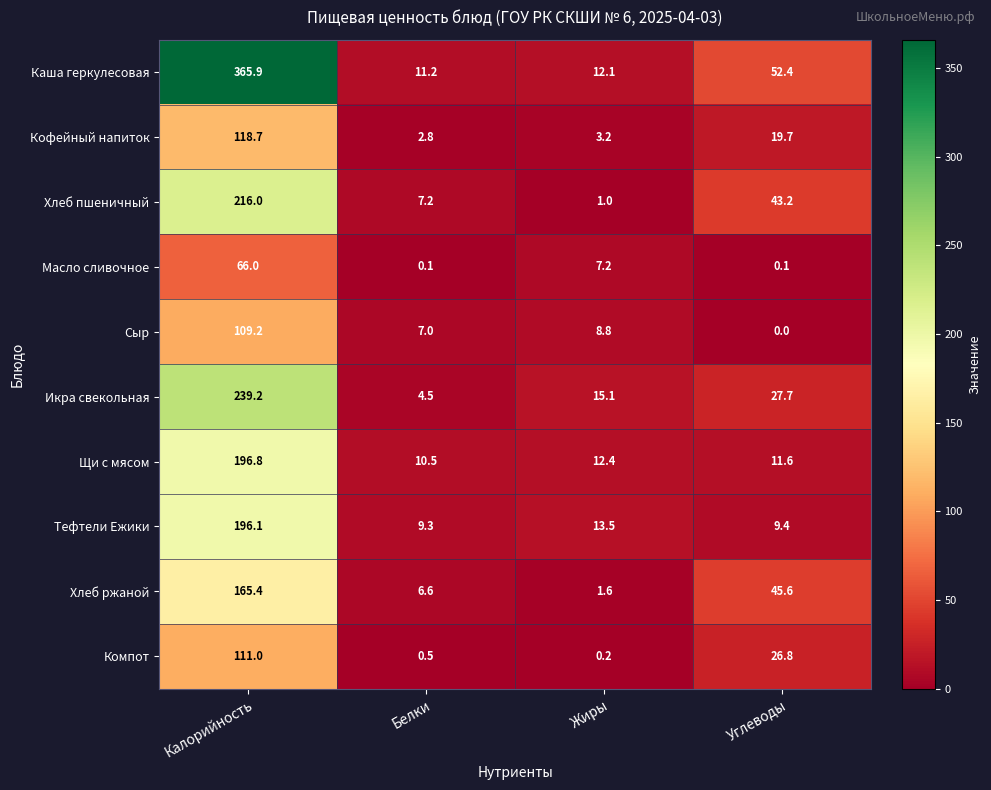

Rank the series at Калорийность from lowest to highest value.

Масло сливочное, Сыр, Компот, Кофейный напиток, Хлеб ржаной, Тефтели Ежики, Щи с мясом, Хлеб пшеничный, Икра свекольная, Каша геркулесовая